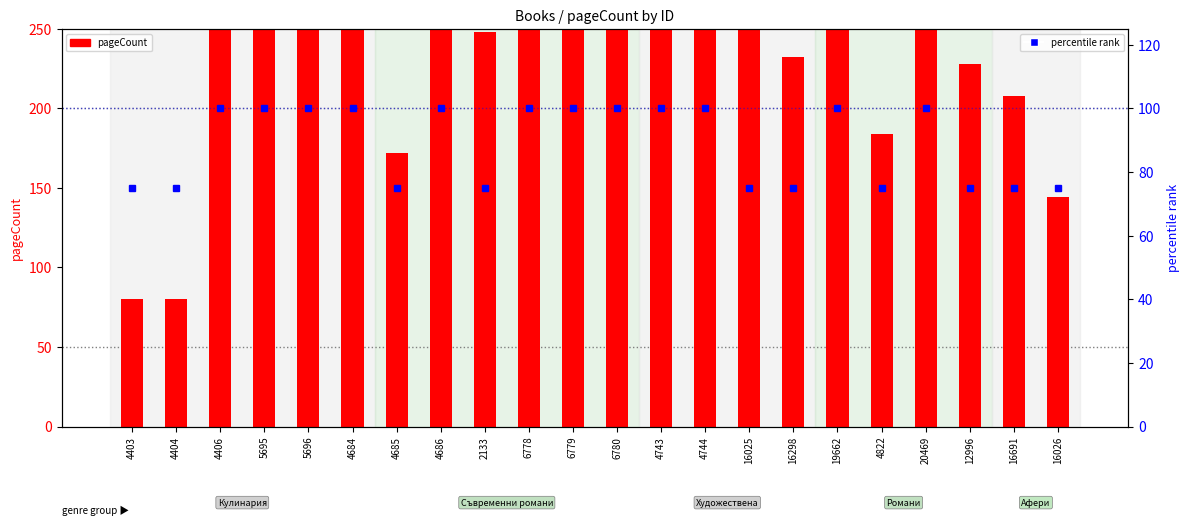

At how many categories does at least one series exceed 459?

2